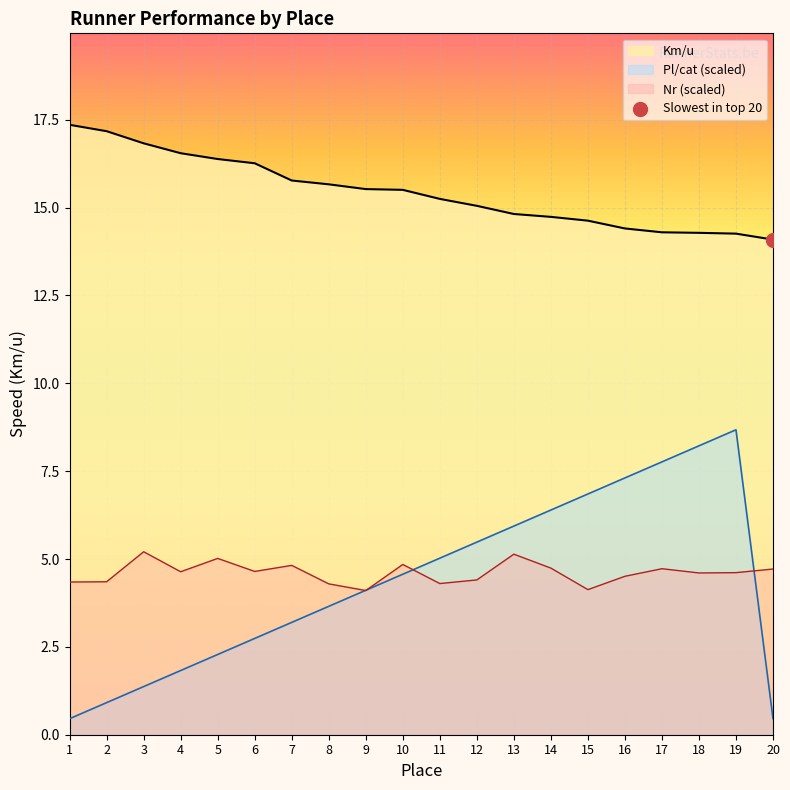

Which series reaches the minimum Y coordinate?

Pl/cat